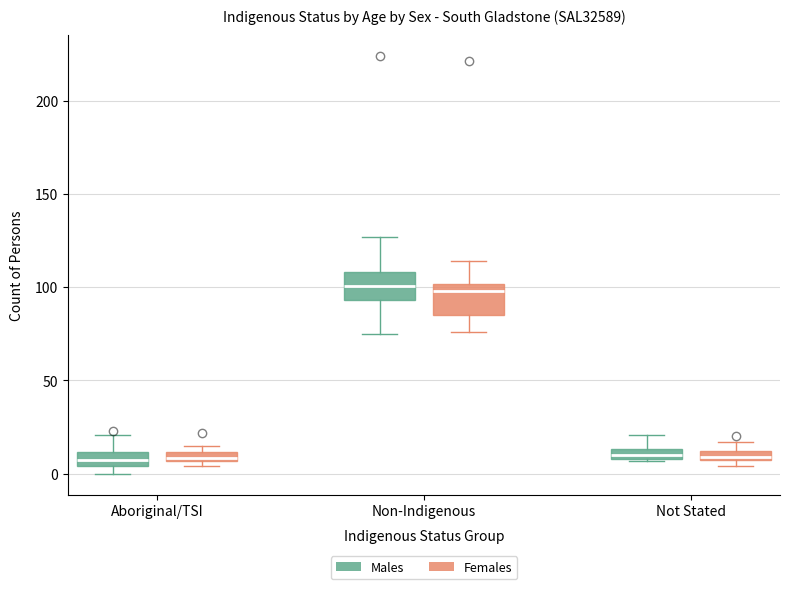

Where is the upper edge of the box for Aboriginal/TSI (Males) on the y-axis? The values are not printed on the chart, so give them approximately, as read against the axis.

10